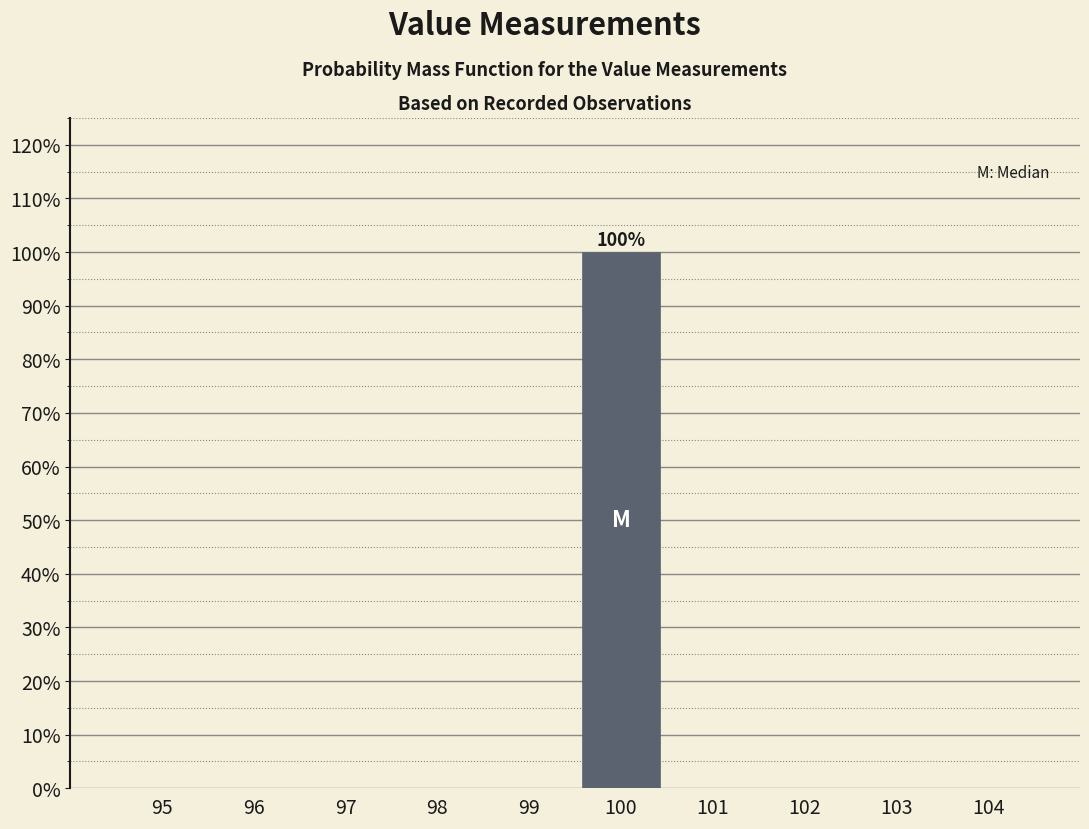

Reading left to right, extract all data points from this chart.

95=0	96=0	97=0	98=0	99=0	100=100	101=0	102=0	103=0	104=0